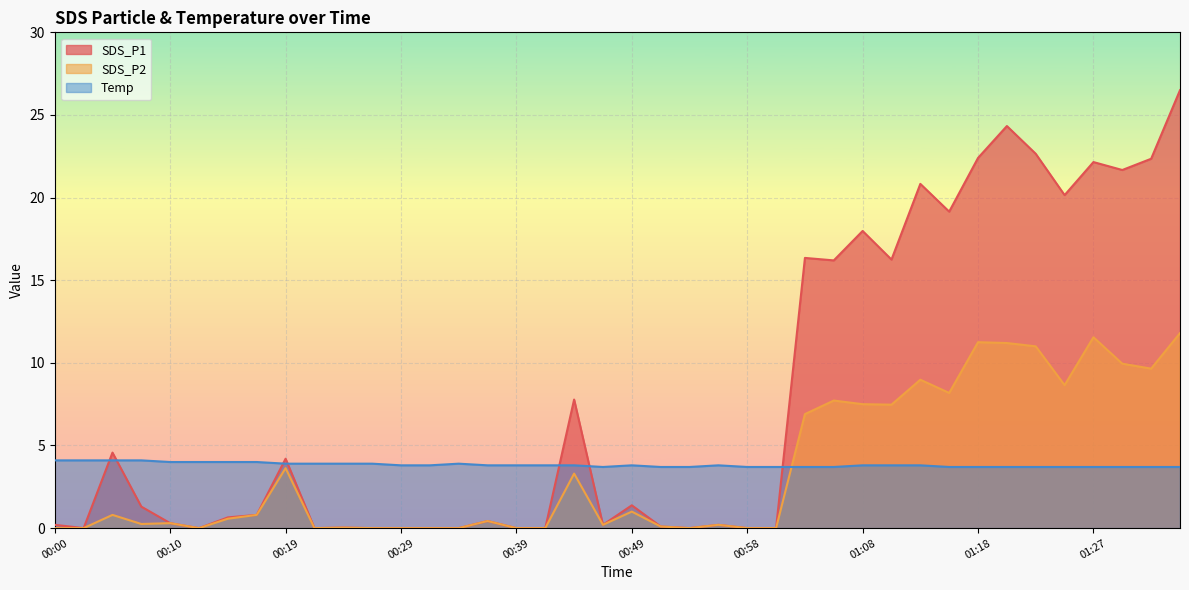

List the labels in order of SDS_P2 value, smallest first.

00:00, 00:02, 00:12, 00:22, 00:27, 00:29, 00:32, 00:34, 00:39, 00:41, 00:53, 00:58, 01:01, 00:24, 00:51, 00:46, 00:56, 00:07, 00:10, 00:36, 00:15, 00:05, 00:17, 00:49, 00:44, 00:19, 01:03, 01:10, 01:08, 01:06, 01:15, 01:25, 01:13, 01:32, 01:30, 01:23, 01:20, 01:18, 01:27, 01:35